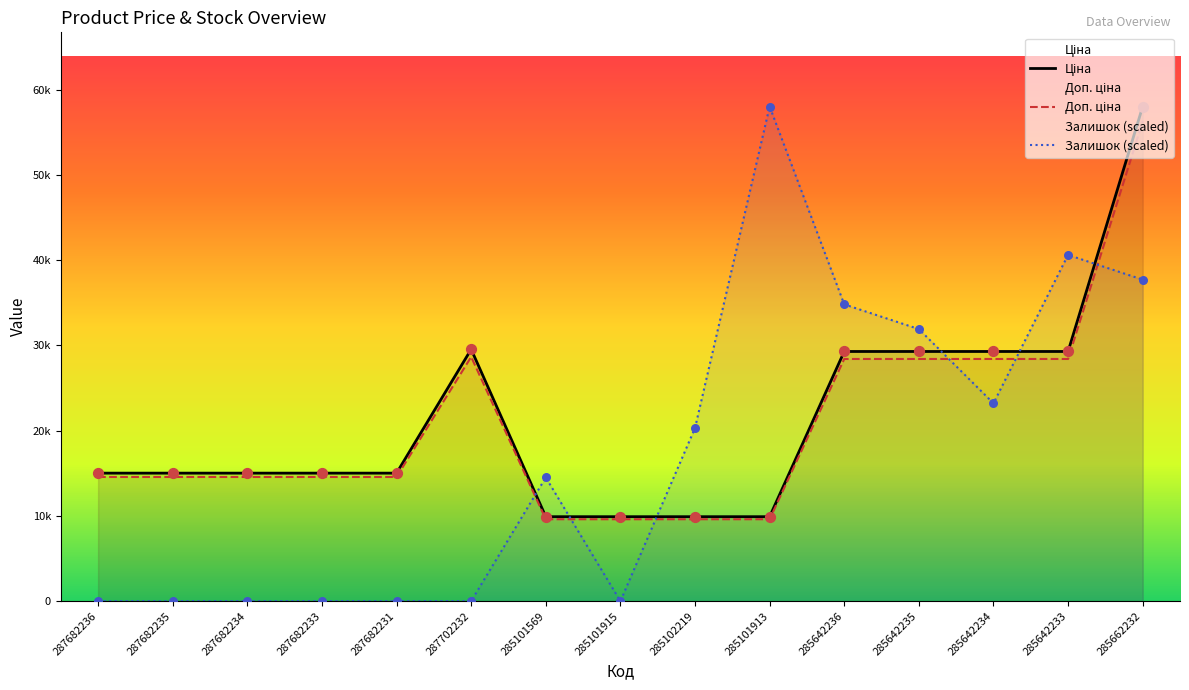

What are all the series names shown in the legend?

Ціна, Доп. ціна, Залишок (scaled)